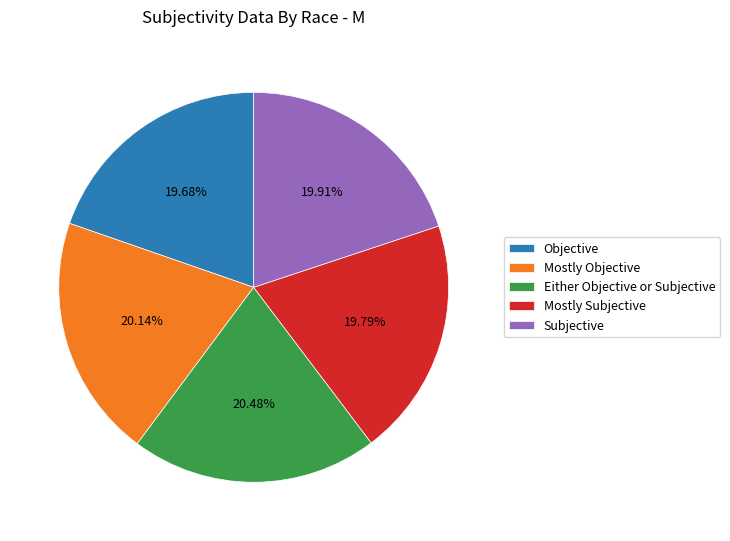

What is the ratio of the value at Either Objective or Subjective to the value at Subjective?

1.0